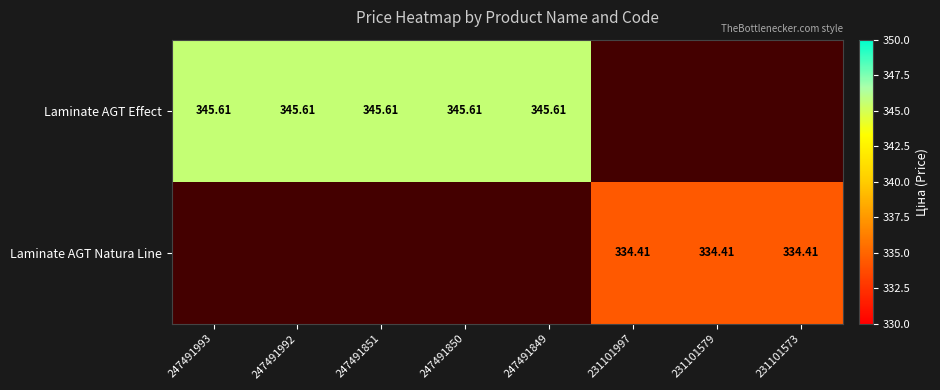

Which label corresponds to the largest value in the chart?

247491993